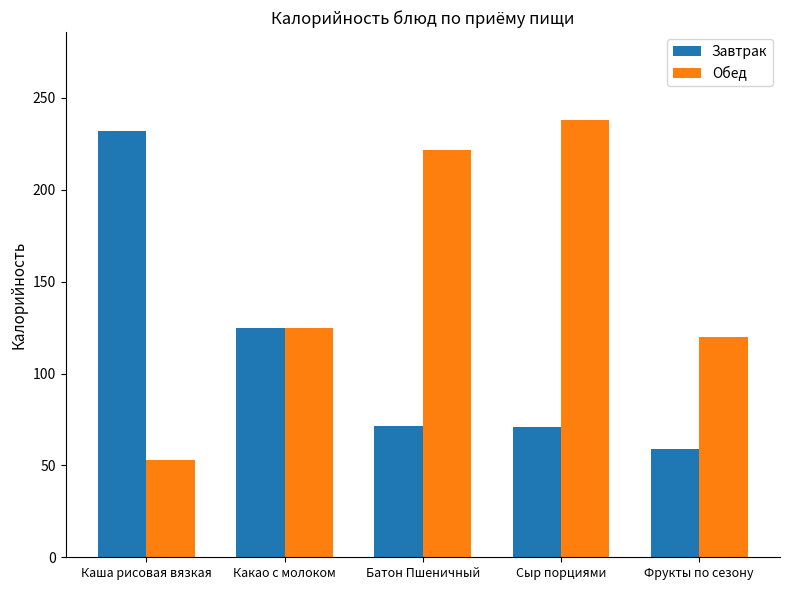

Is it true that Завтрак equals 38.6 at Сыр порциями?

False